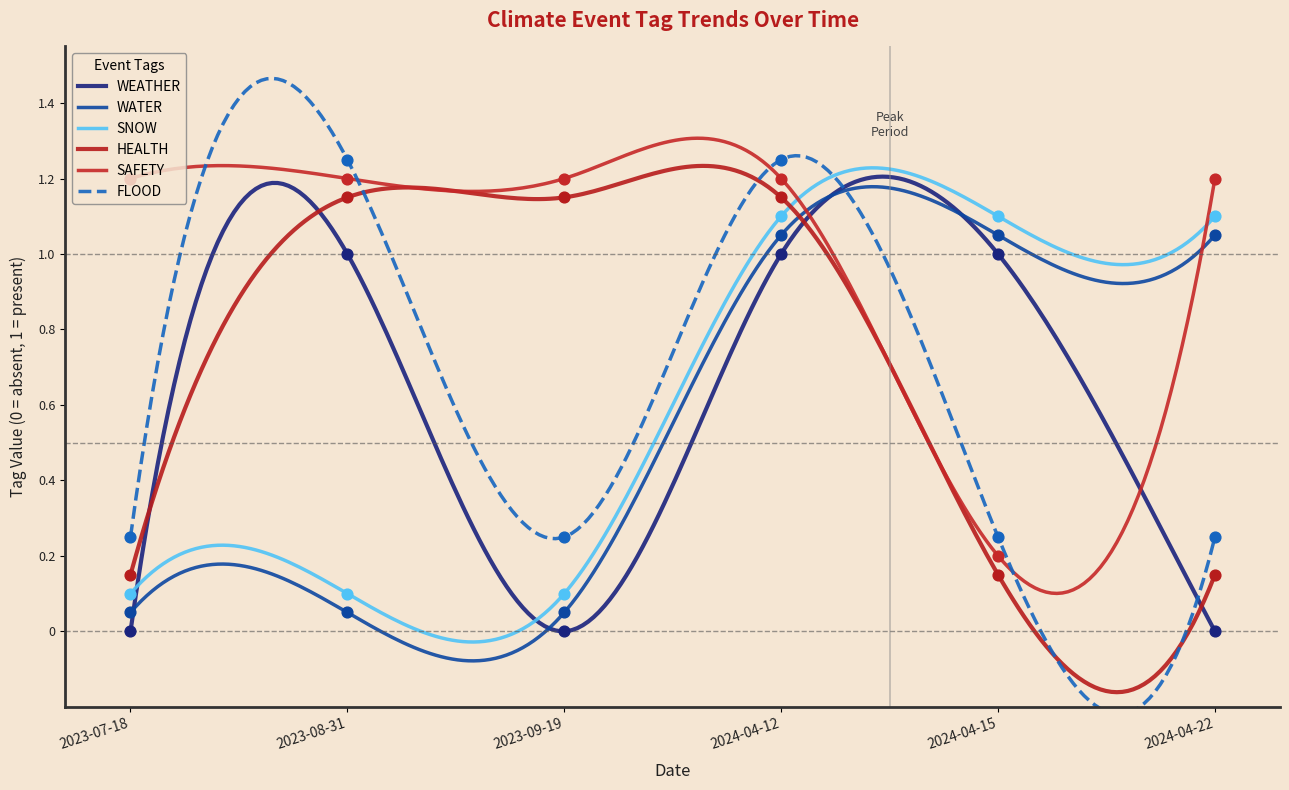

Is the value of WATER at 2023-08-31 greater than the value of FLOOD at 2024-04-12?

No